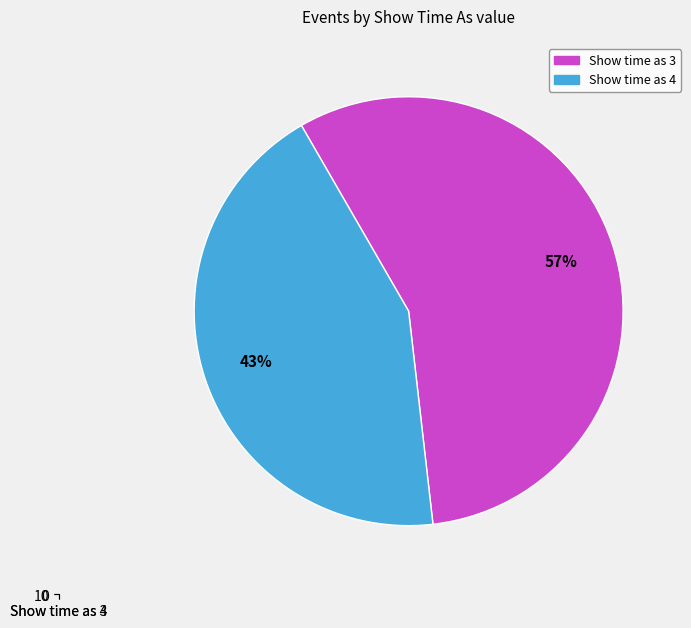

What is the difference between the highest and lowest values at Show time as 3?

13